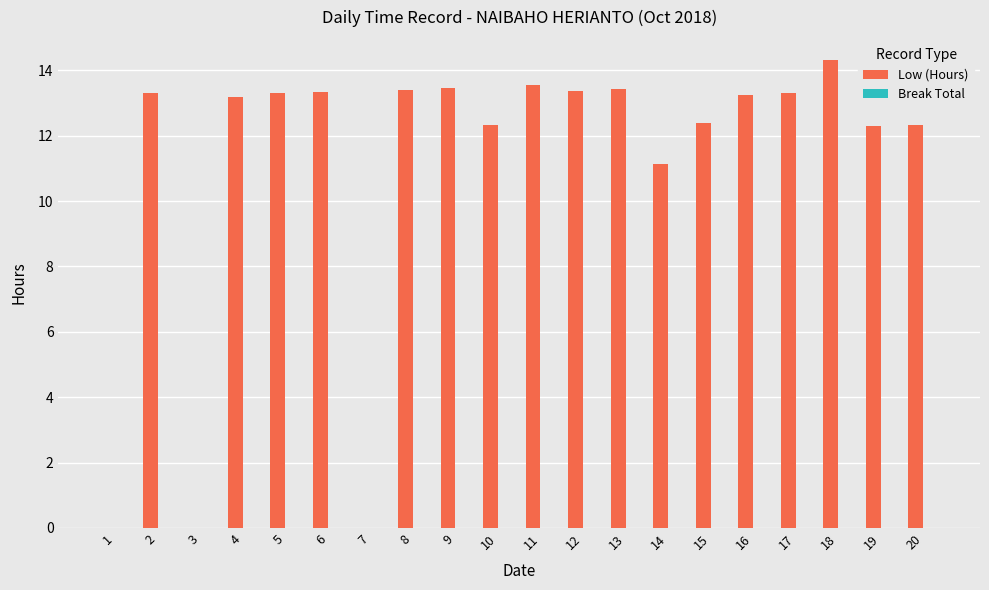

At which label is the value closest to 7?

14